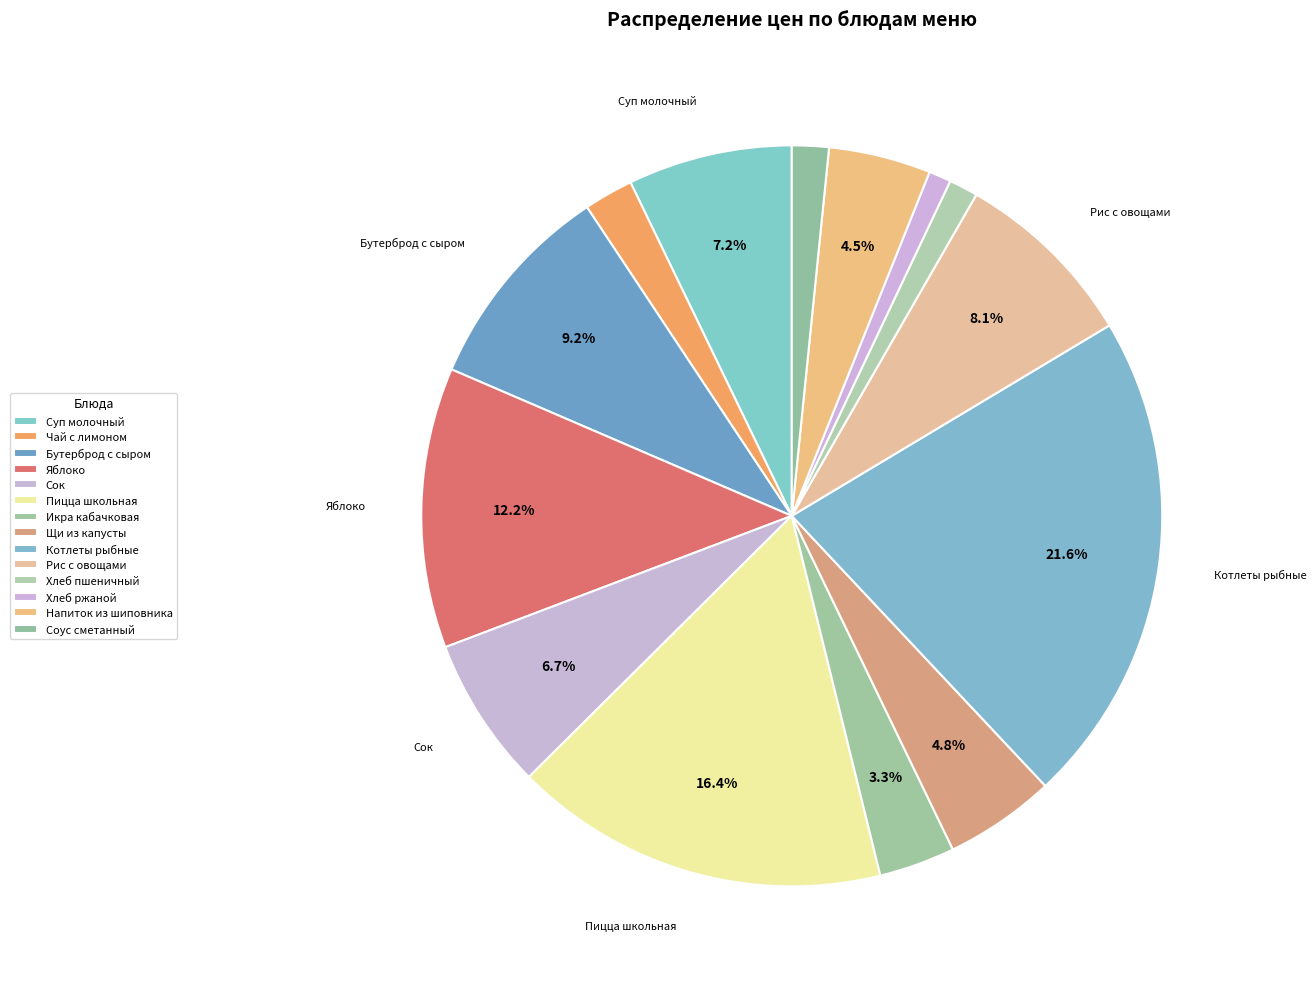

How many segments does this pie chart have?

14